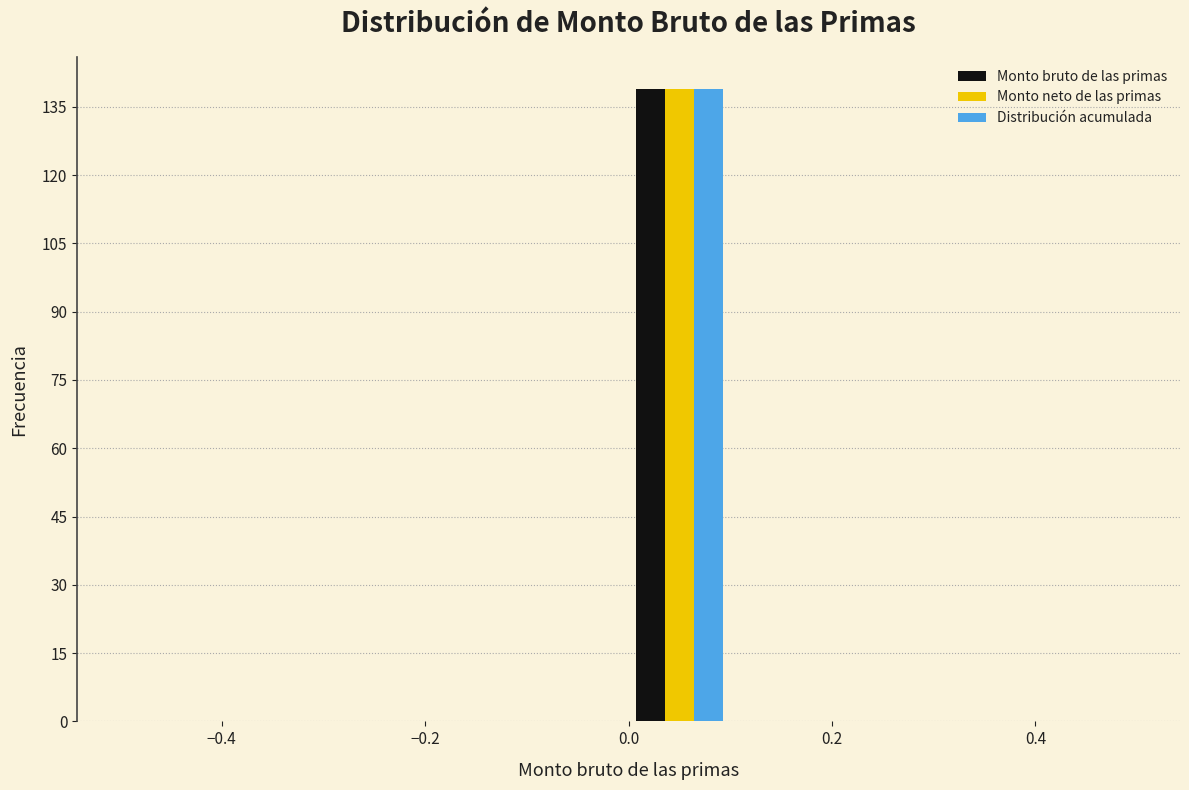

Reading left to right, transcribe this chart: for each range on the x-axis, give the height of each series' bar. The values are not printed on the chart, so give them approximately, as read against the axis.

-0.5 to -0.4: Monto bruto de las primas=0	Monto neto de las primas=0	Distribución acumulada=0
-0.4 to -0.3: Monto bruto de las primas=0	Monto neto de las primas=0	Distribución acumulada=0
-0.3 to -0.2: Monto bruto de las primas=0	Monto neto de las primas=0	Distribución acumulada=0
-0.2 to -0.1: Monto bruto de las primas=0	Monto neto de las primas=0	Distribución acumulada=0
-0.1 to 0.0: Monto bruto de las primas=0	Monto neto de las primas=0	Distribución acumulada=0
0.0 to 0.1: Monto bruto de las primas=140	Monto neto de las primas=140	Distribución acumulada=140
0.1 to 0.2: Monto bruto de las primas=0	Monto neto de las primas=0	Distribución acumulada=0
0.2 to 0.3: Monto bruto de las primas=0	Monto neto de las primas=0	Distribución acumulada=0
0.3 to 0.4: Monto bruto de las primas=0	Monto neto de las primas=0	Distribución acumulada=0
0.4 to 0.5: Monto bruto de las primas=0	Monto neto de las primas=0	Distribución acumulada=0